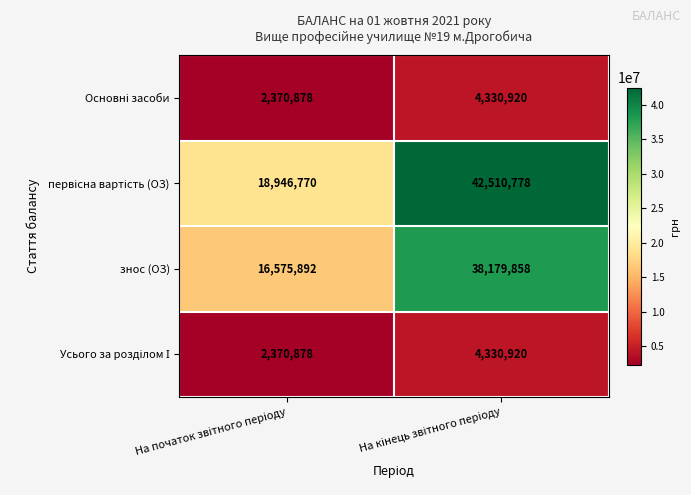

What is the greatest value displayed?

42510778